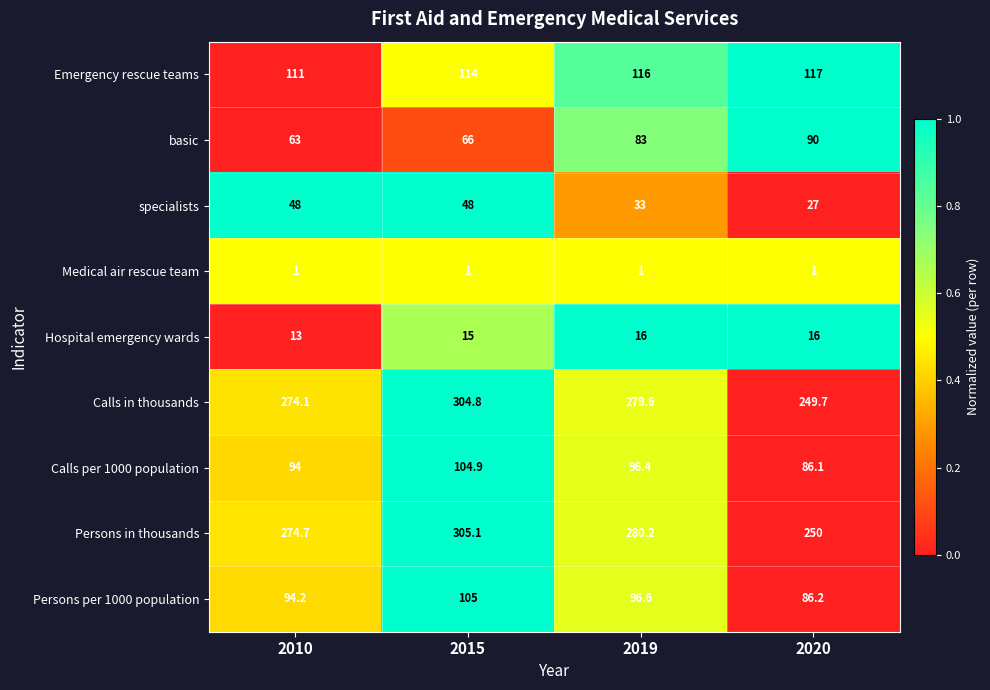

How many distinct data groups are displayed?

9